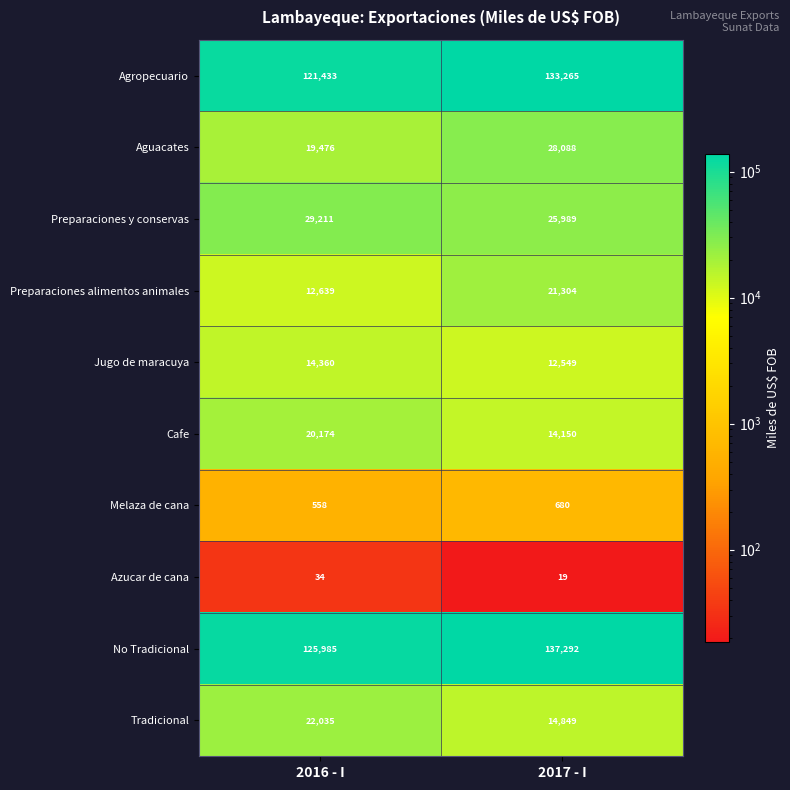

Reading left to right, list all the values displayed in this chart.

Agropecuario: 121433	133265
Aguacates: 19476	28088
Preparaciones y conservas: 29211	25989
Preparaciones alimentos animales: 12639	21304
Jugo de maracuya: 14360	12549
Cafe: 20174	14150
Melaza de cana: 558	680
Azucar de cana: 34	19
No Tradicional: 125985	137292
Tradicional: 22035	14849